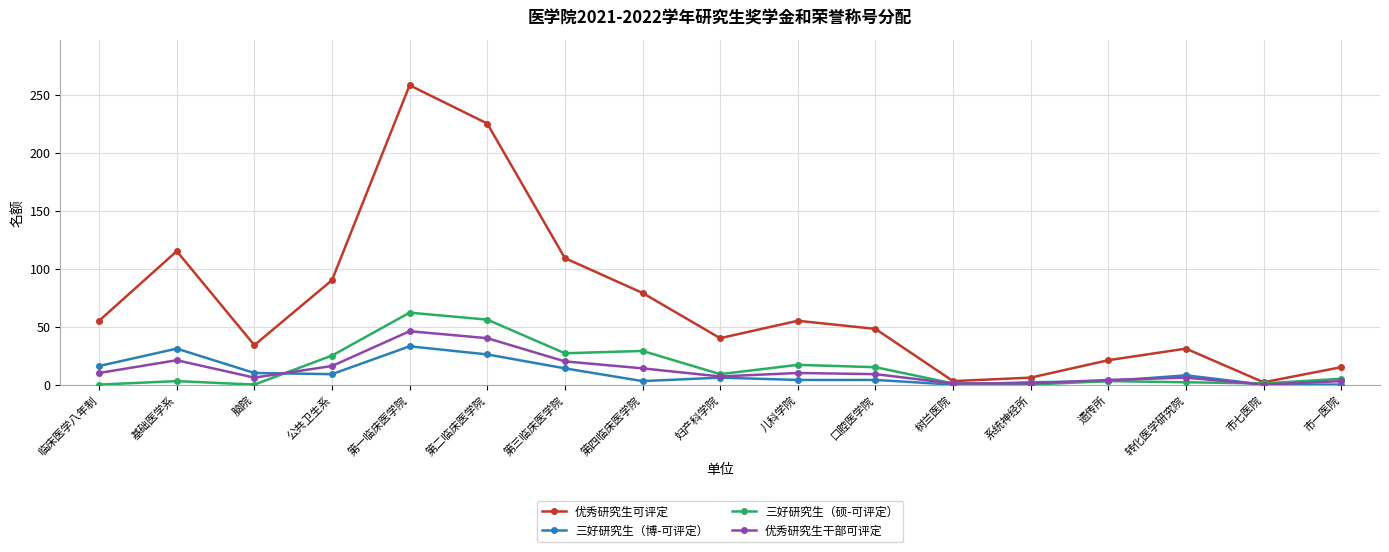

Does the chart display data point markers on the line(s)?

Yes